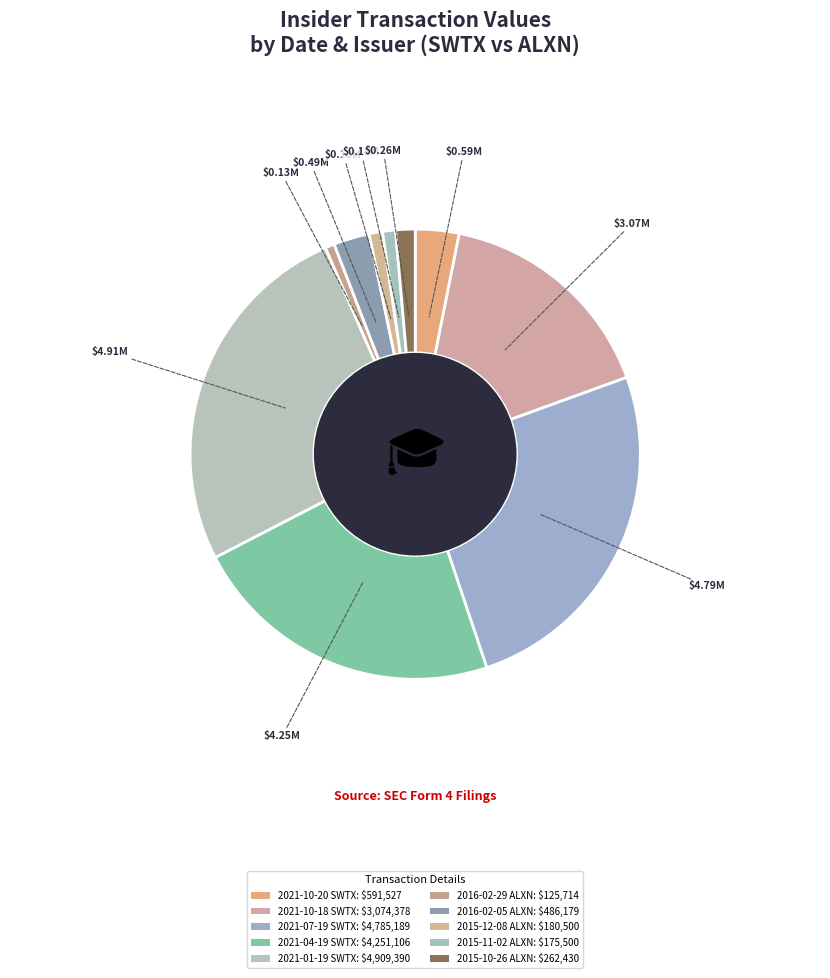

Is it true that 2016-02-29 ALXN is 1% of the pie?

True